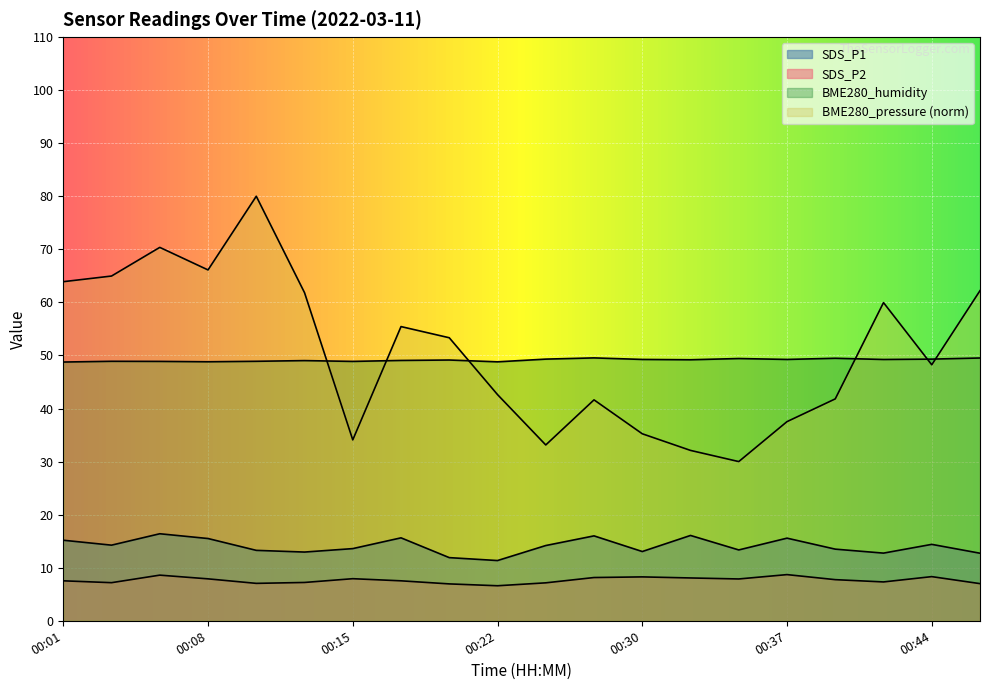

What is the total value across all series at 00:40?

112.5